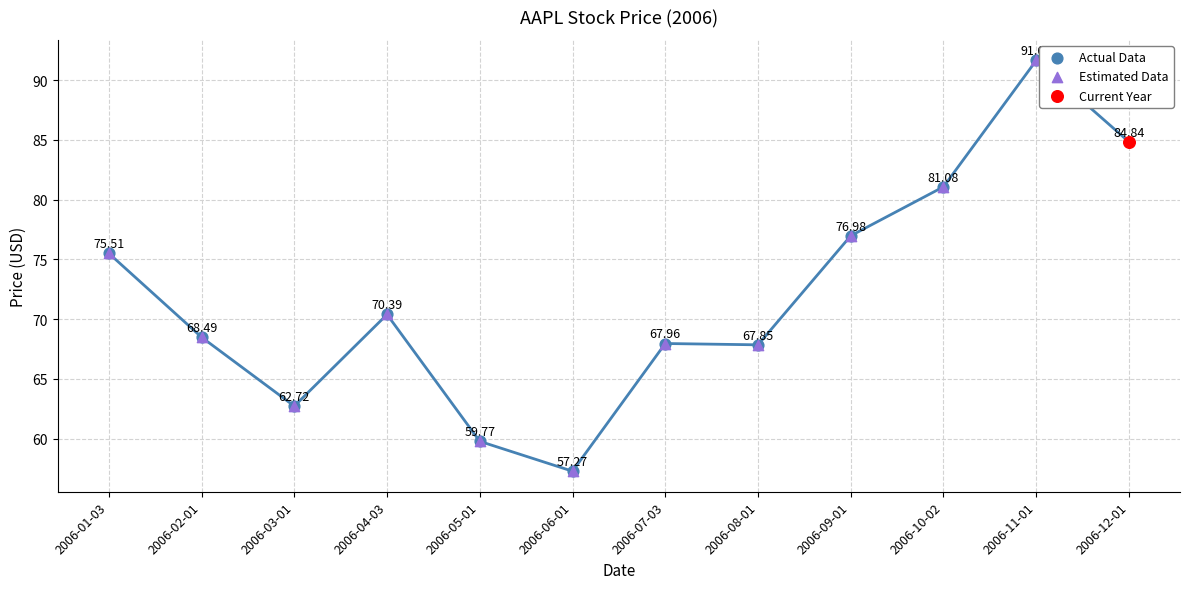

Which series contains the lowest Y value?

Actual Data